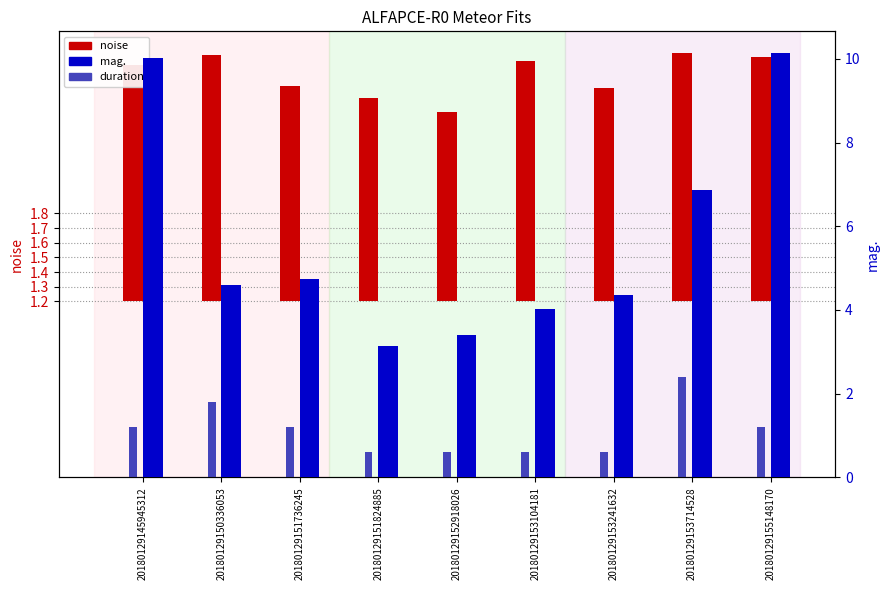

Reading left to right, extract all data points from this chart.

noise: 20180129145945312=1.6	20180129150336053=1.7	20180129151736245=1.5	20180129151824885=1.4	20180129152918026=1.3	20180129153104181=1.6	20180129153241632=1.5	20180129153714528=1.7	20180129155148170=1.7
duration: 20180129145945312=0.3	20180129150336053=0.5	20180129151736245=0.3	20180129151824885=0.2	20180129152918026=0.2	20180129153104181=0.2	20180129153241632=0.2	20180129153714528=0.7	20180129155148170=0.3
mag.: 20180129145945312=10.0	20180129150336053=4.6	20180129151736245=4.7	20180129151824885=3.1	20180129152918026=3.4	20180129153104181=4.0	20180129153241632=4.3	20180129153714528=6.9	20180129155148170=10.2